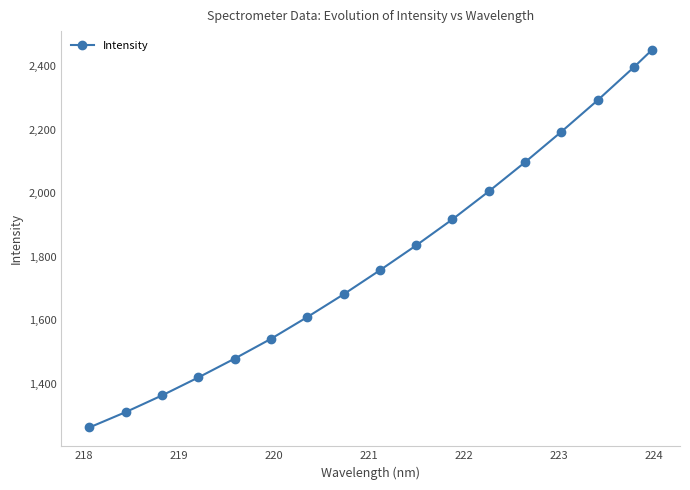

What is the sum of all values?

30621.1